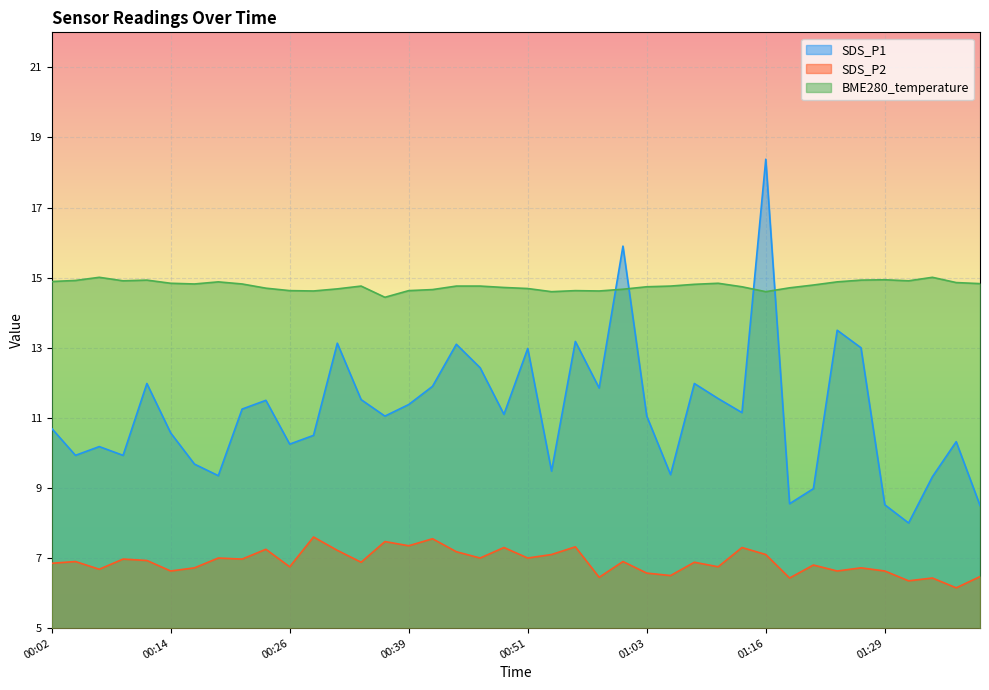

What is the greatest value displayed?

18.4